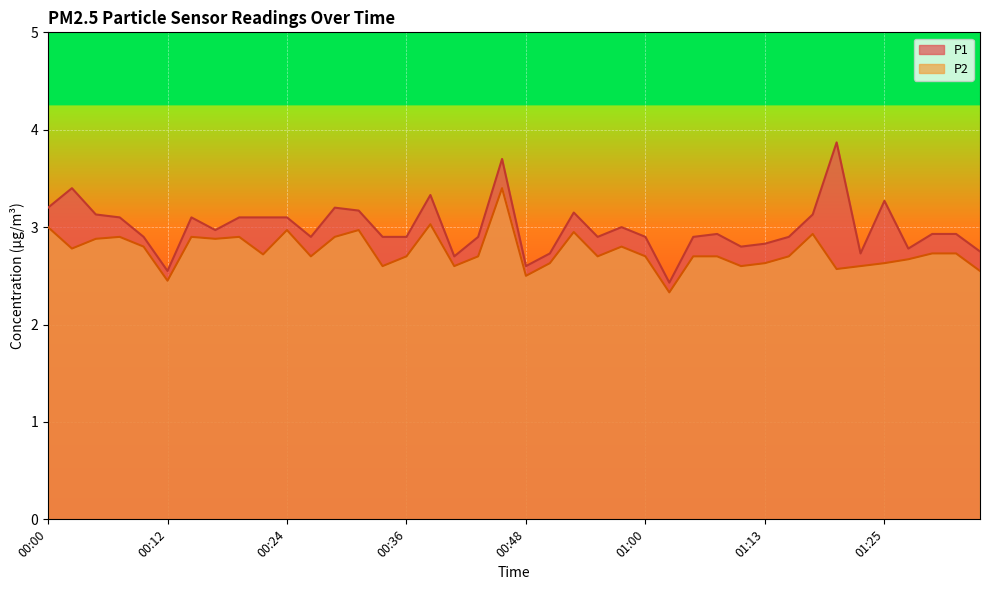

How many distinct data groups are displayed?

2